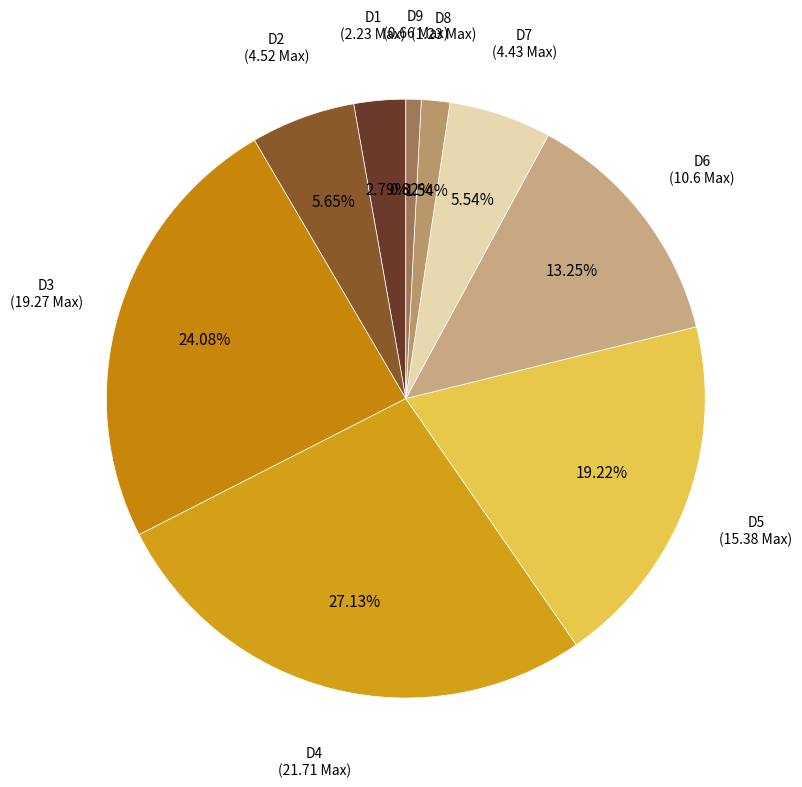

How many slices are in this pie chart?

9